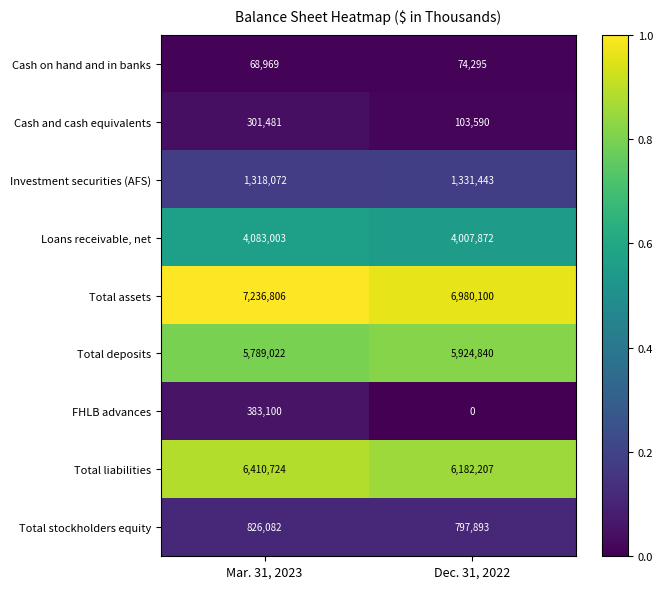

Where is Investment securities (AFS) nearest to the value 1324757?

Mar. 31, 2023